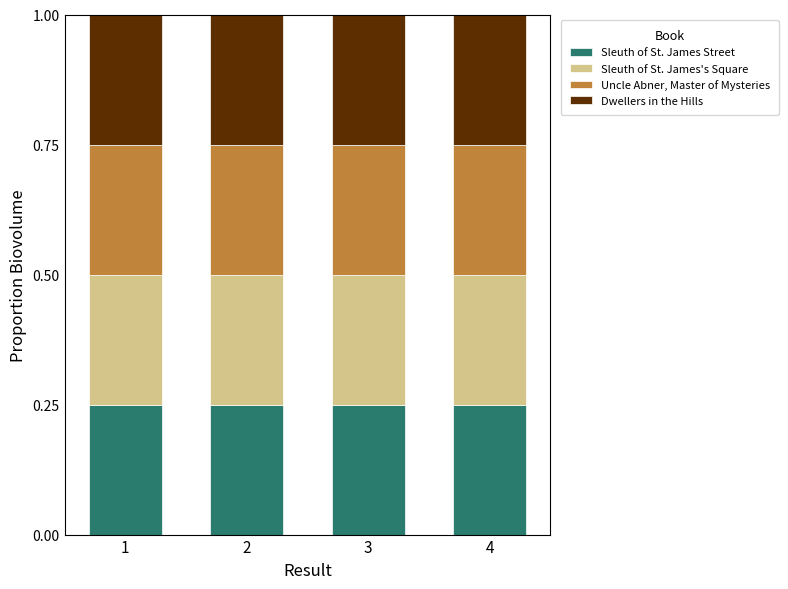

True or false: Sleuth of St. James Street has a value of 0.4 at 1.

False